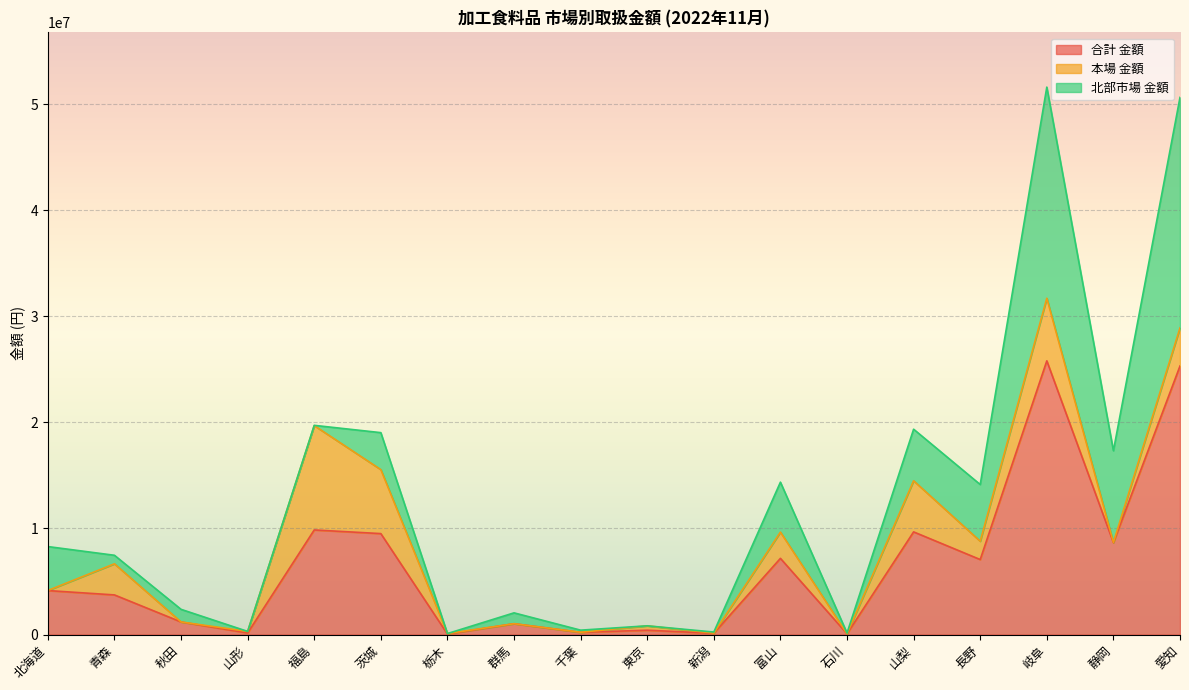

How many data points does each series have?

18